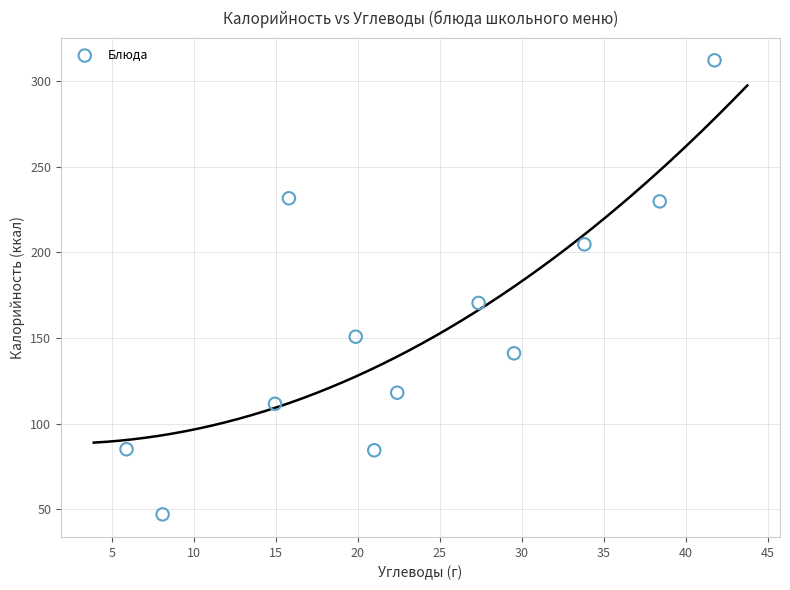

What Y value in the scatter plot is closest to 179?

170.4